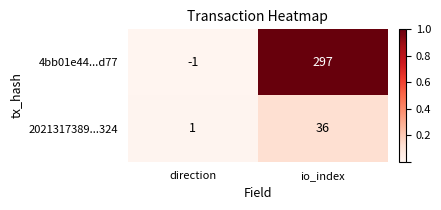

True or false: 4bb01e44...d77 has a value of -1 at direction.

True